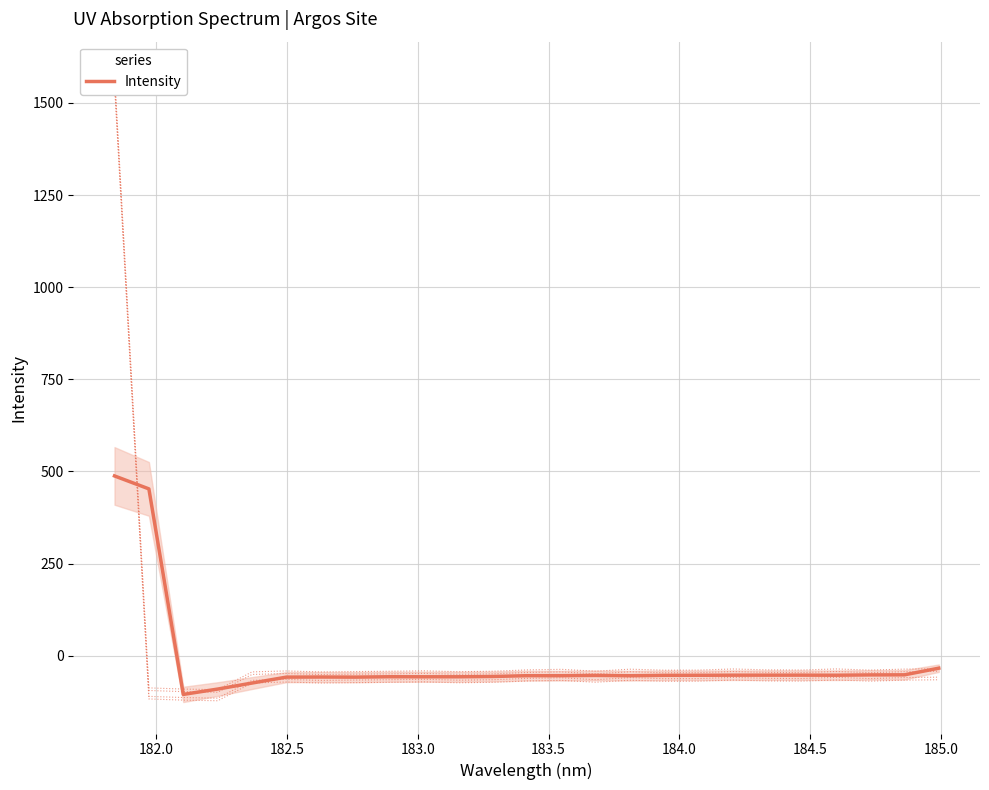

What is the average value?

-16.1